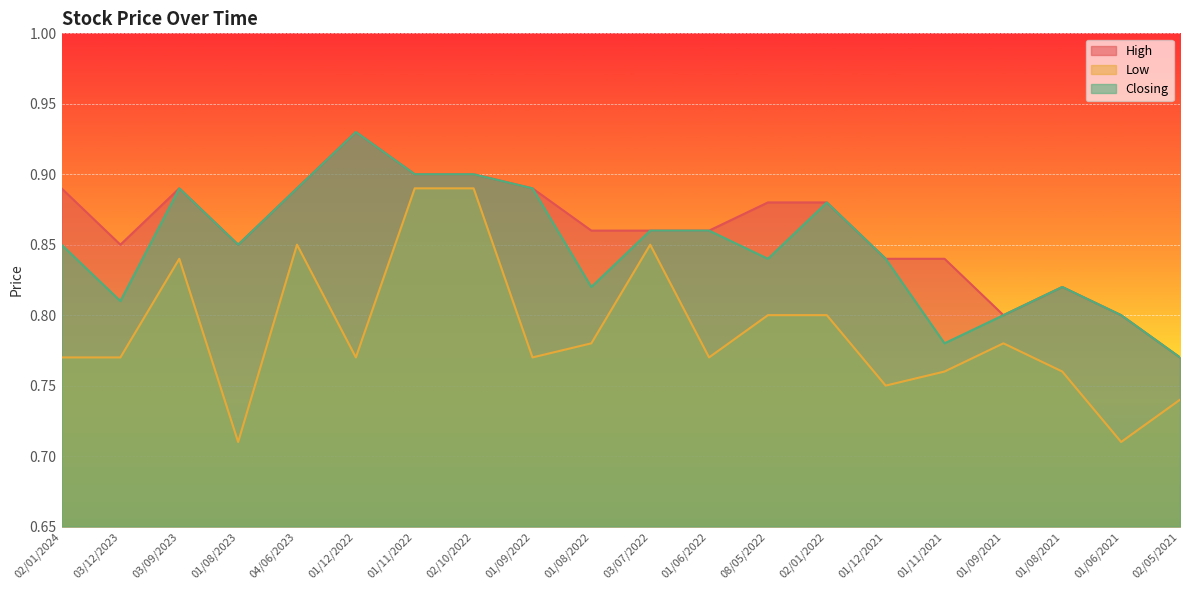

What is the label of the 10th point from the right?

03/07/2022